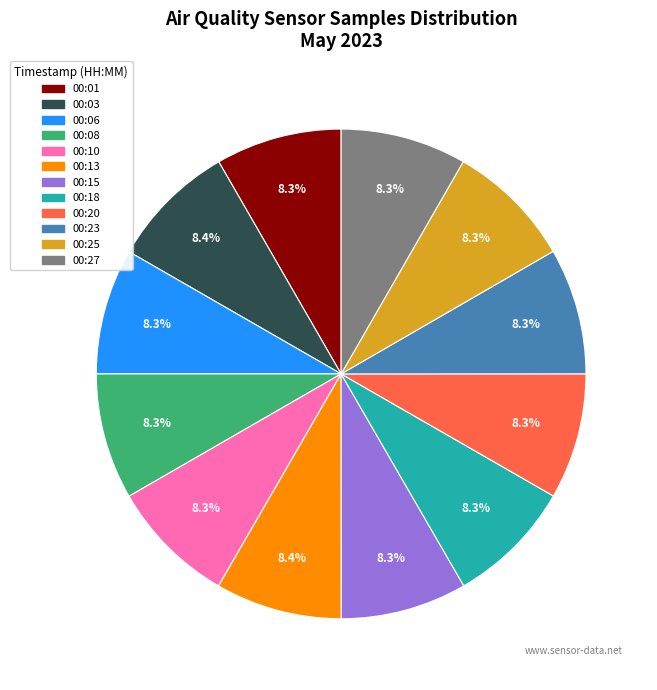

Does any single category account for the majority?

No